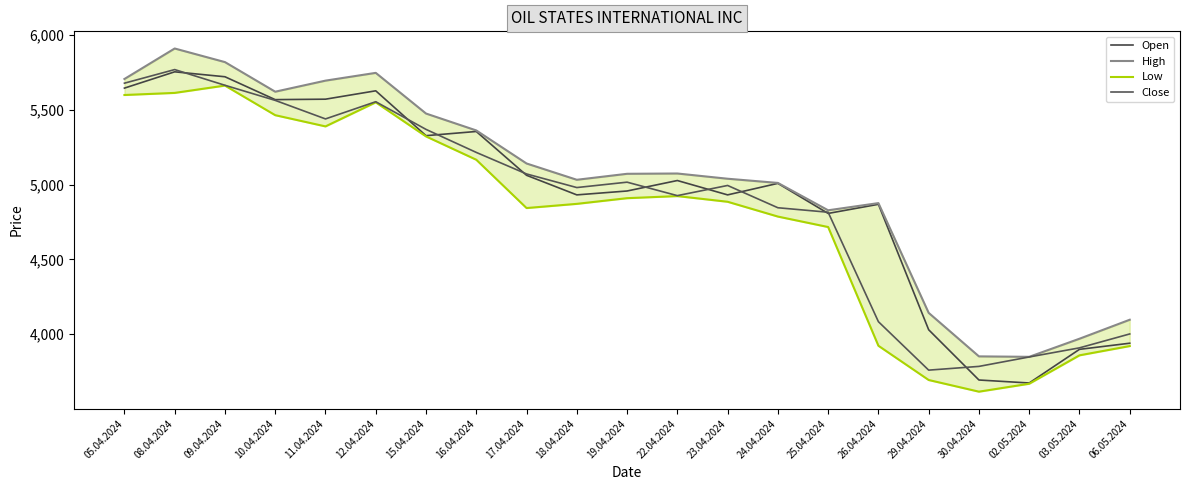

Is it true that High equals 2906 at 16.04.2024?

False